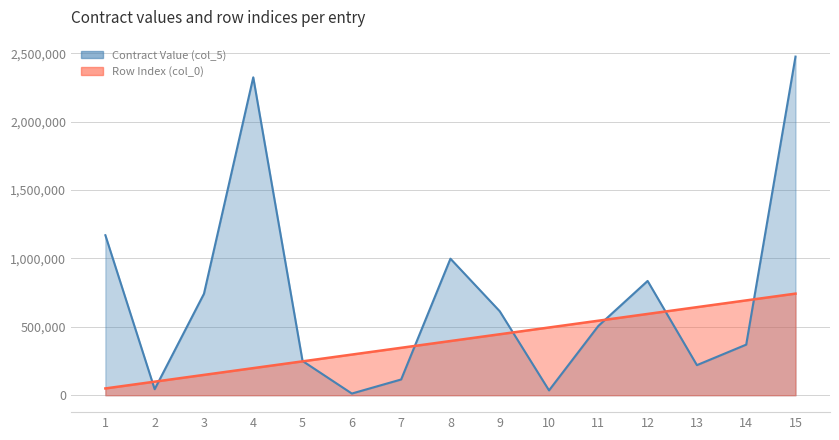

Which series has the largest total across all categories?

Contract Value (col_5)